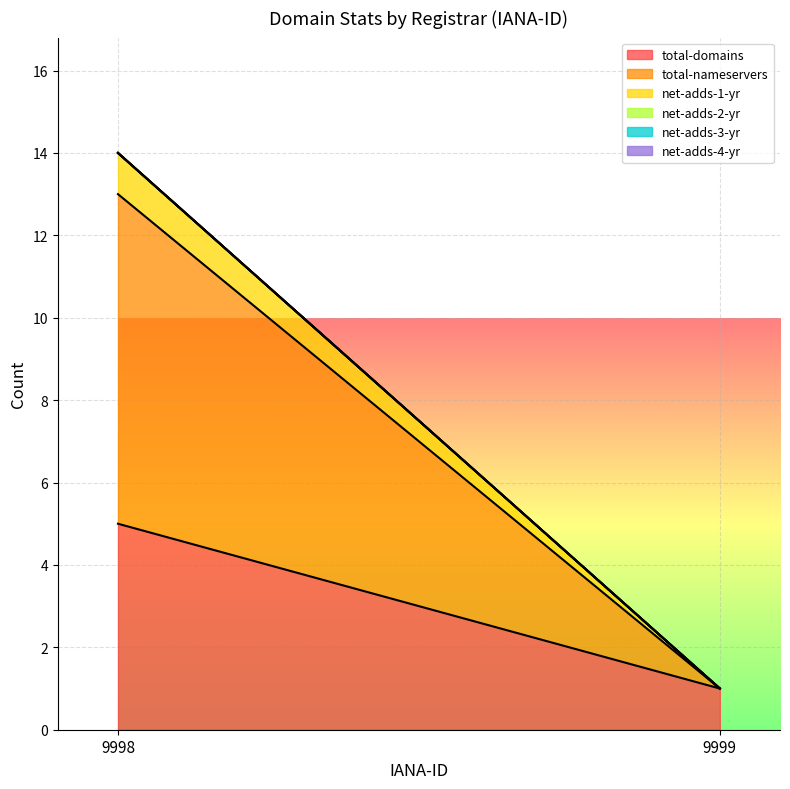

The value of total-nameservers at 9999 is 0. True or false?

True